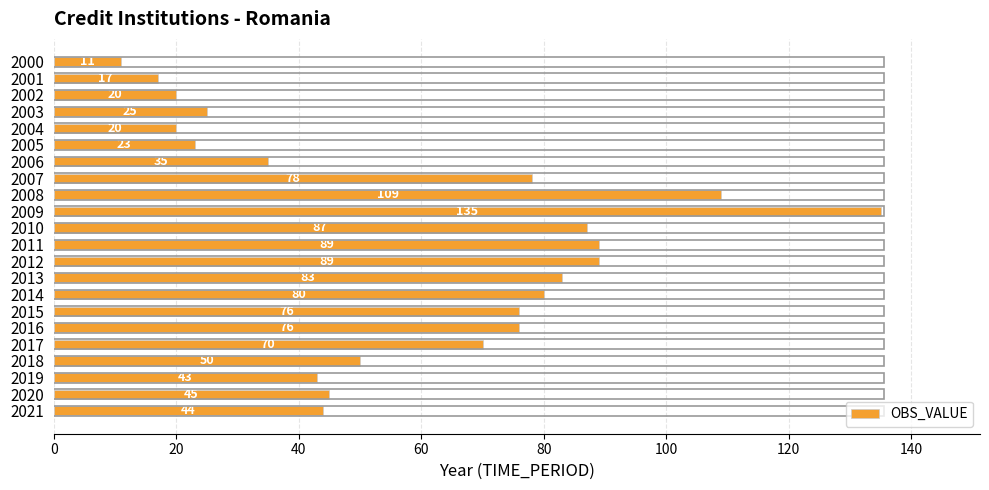

What is the sum of all values?

1305